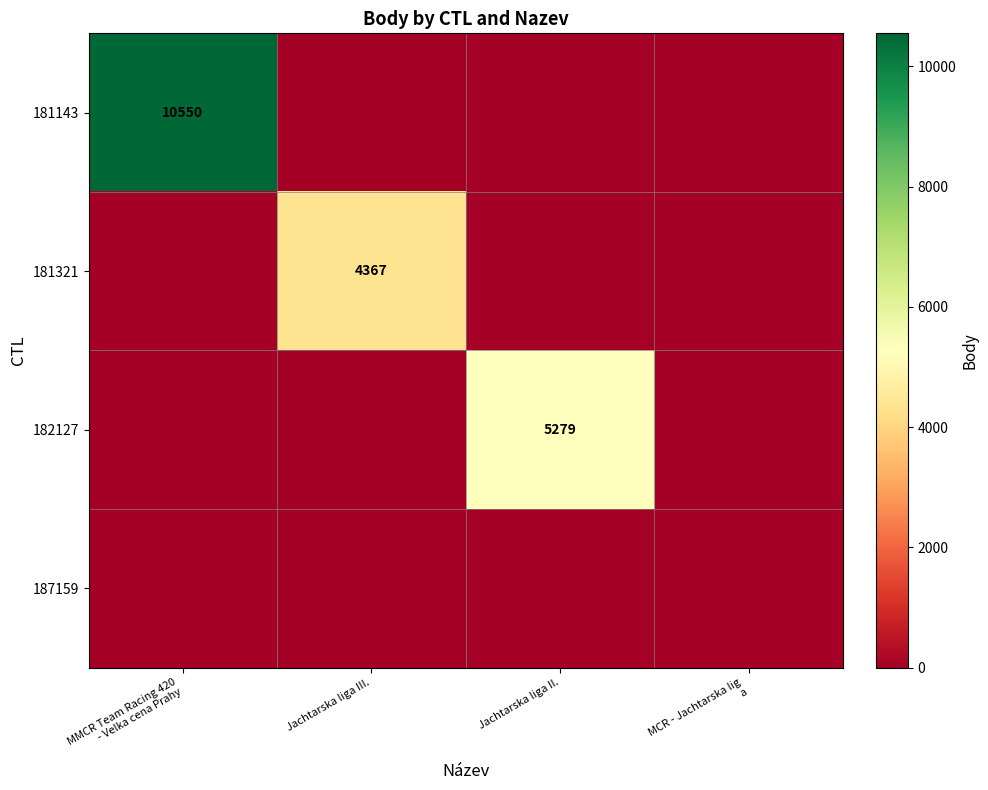

Rank the series at Jachtarska liga III. from lowest to highest value.

181143, 182127, 187159, 181321